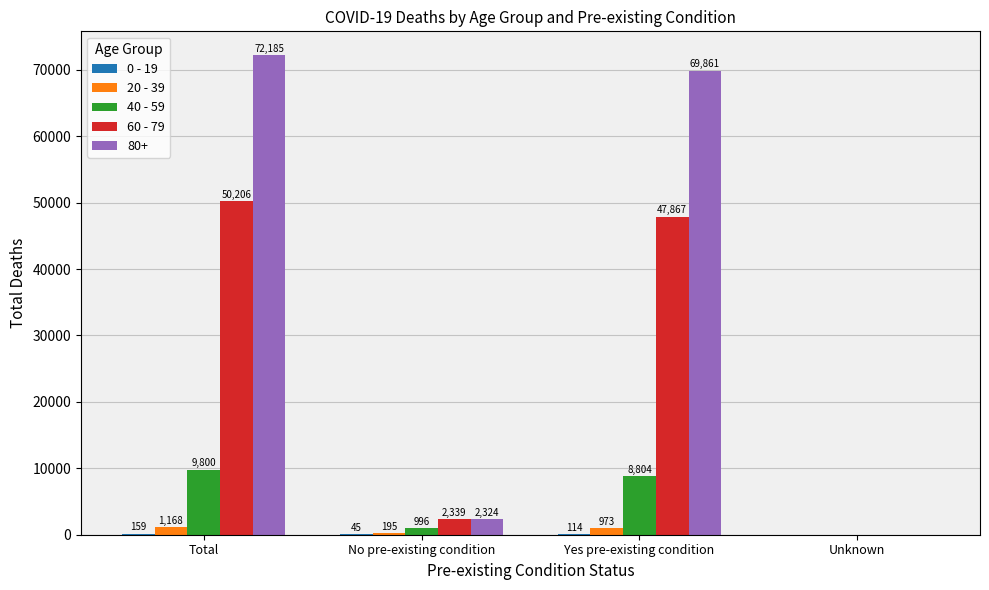

What is the spread (max minus min) of values at No pre-existing condition?

2294